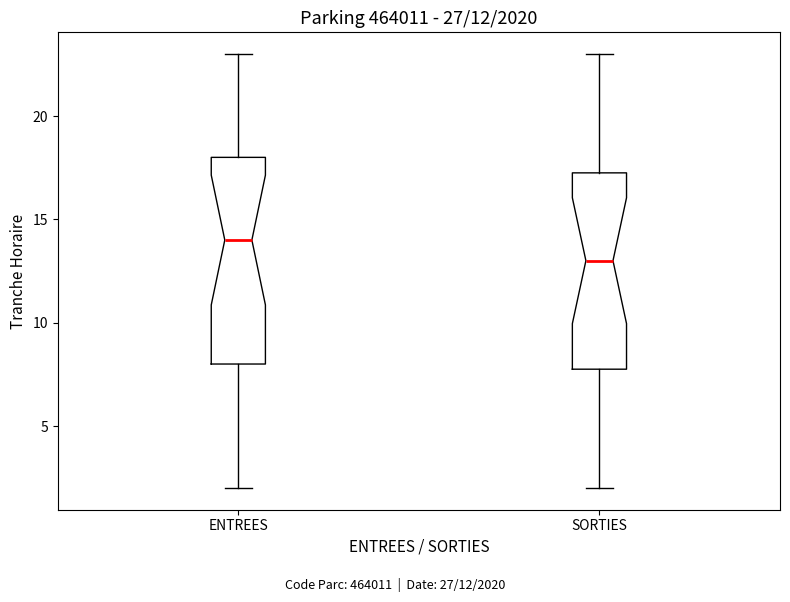

Which box has the highest median line?

ENTREES